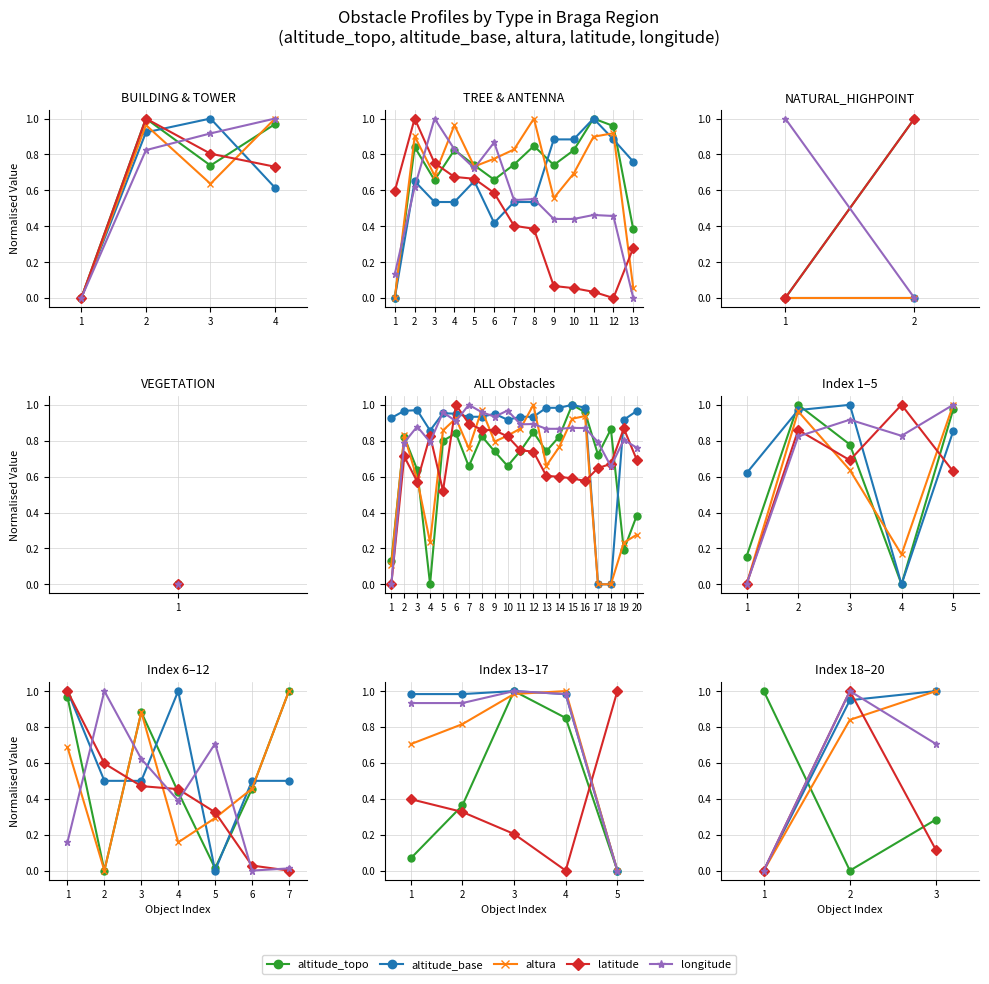

Which category has the lowest value across all series?

2